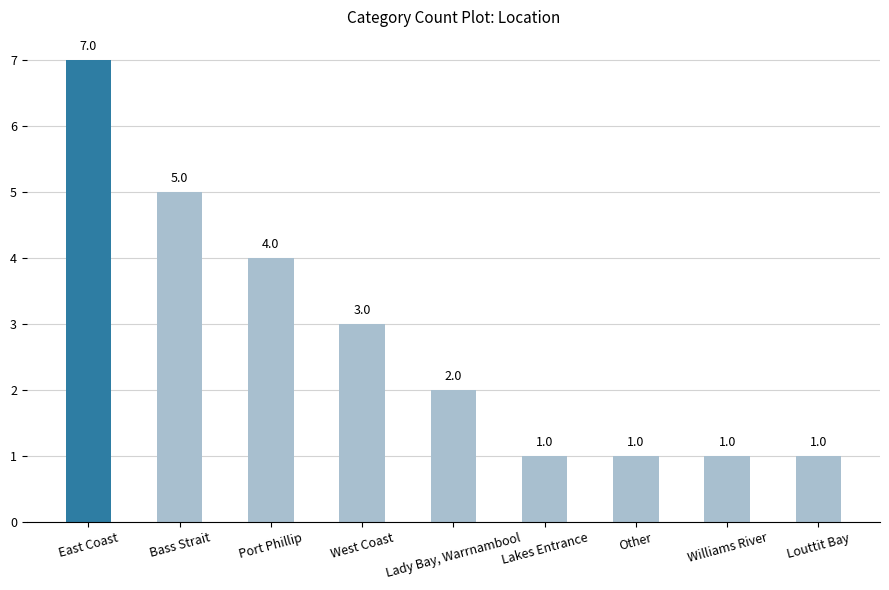

What is the change in value from East Coast to Louttit Bay?

-6